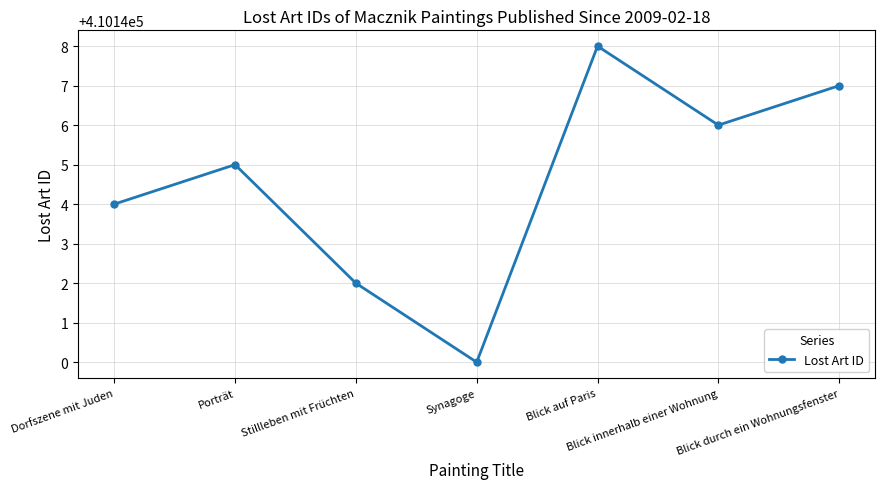

What is the difference between the maximum and minimum values?

8